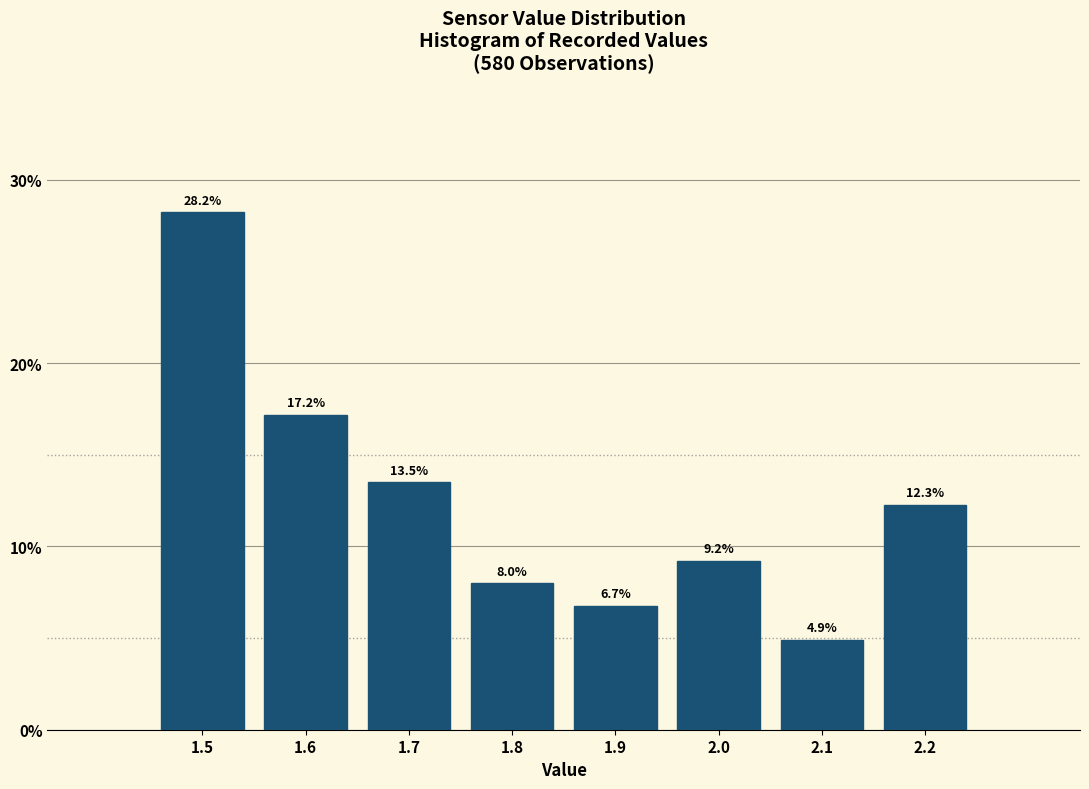

Reading left to right, list every bar in this chart as the range it spans on the x-axis followed by its height.

1.45 to 1.55: 28.2
1.55 to 1.65: 17.2
1.65 to 1.75: 13.5
1.75 to 1.85: 8.0
1.85 to 1.95: 6.7
1.95 to 2.05: 9.2
2.05 to 2.15: 4.9
2.15 to 2.25: 12.3